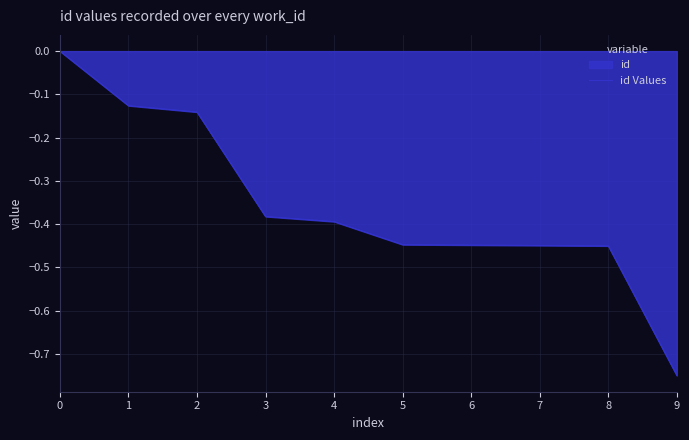

Count the values in the range 0 to 1.

1